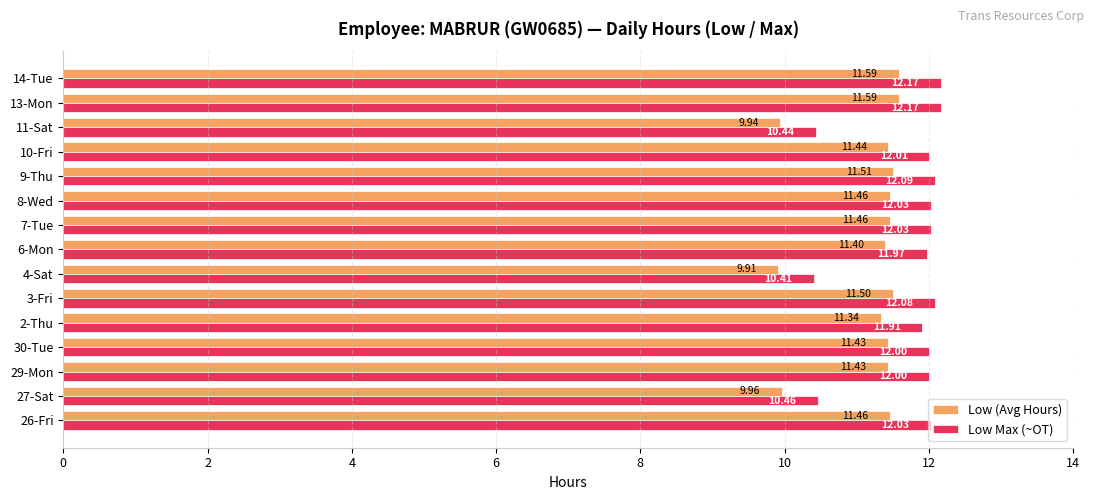

Rank the series by their maximum value, from highest to lowest.

Low Max (~OT), Low (Avg Hours)